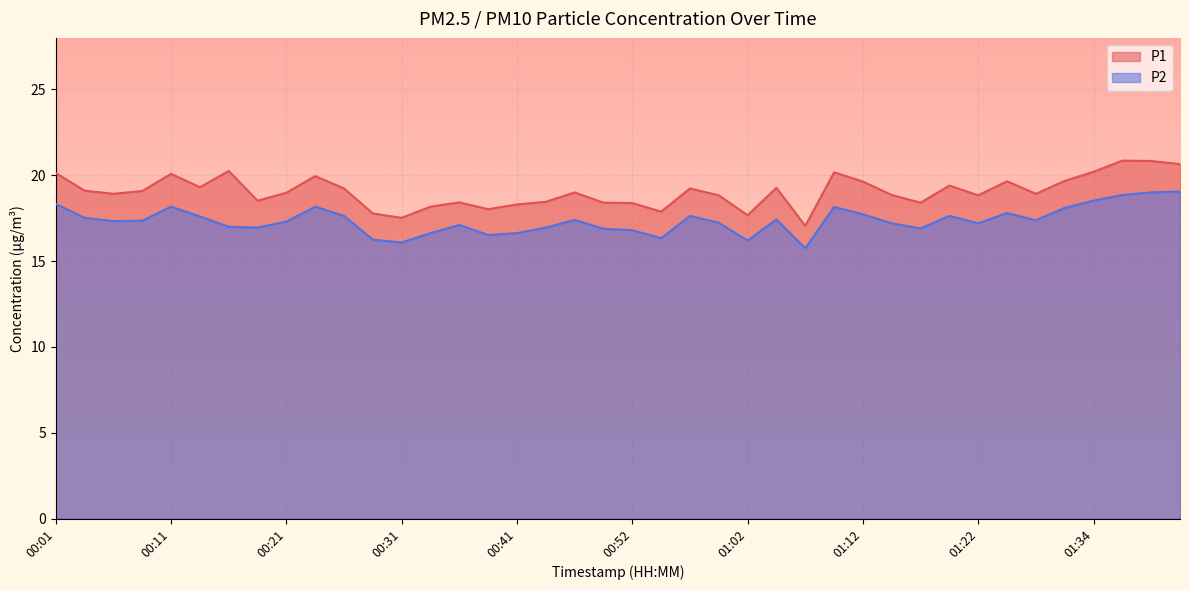

True or false: P1 and P2 cross at least once.

False